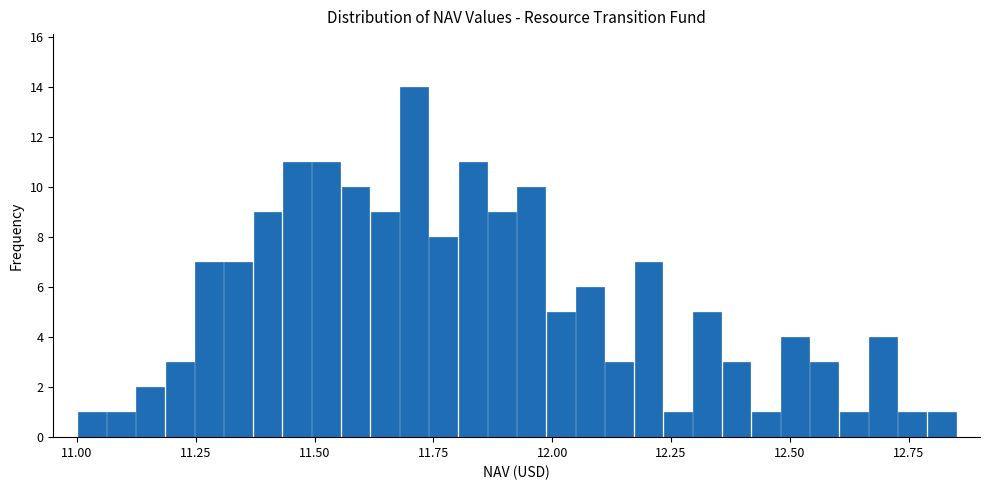

Read against the x-axis, roughly where is the centre of the tallest bar?

11.70